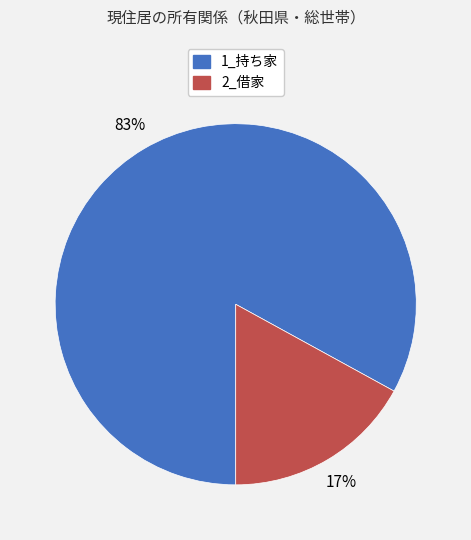

Does 1_持ち家 account for over 50% of the chart?

Yes